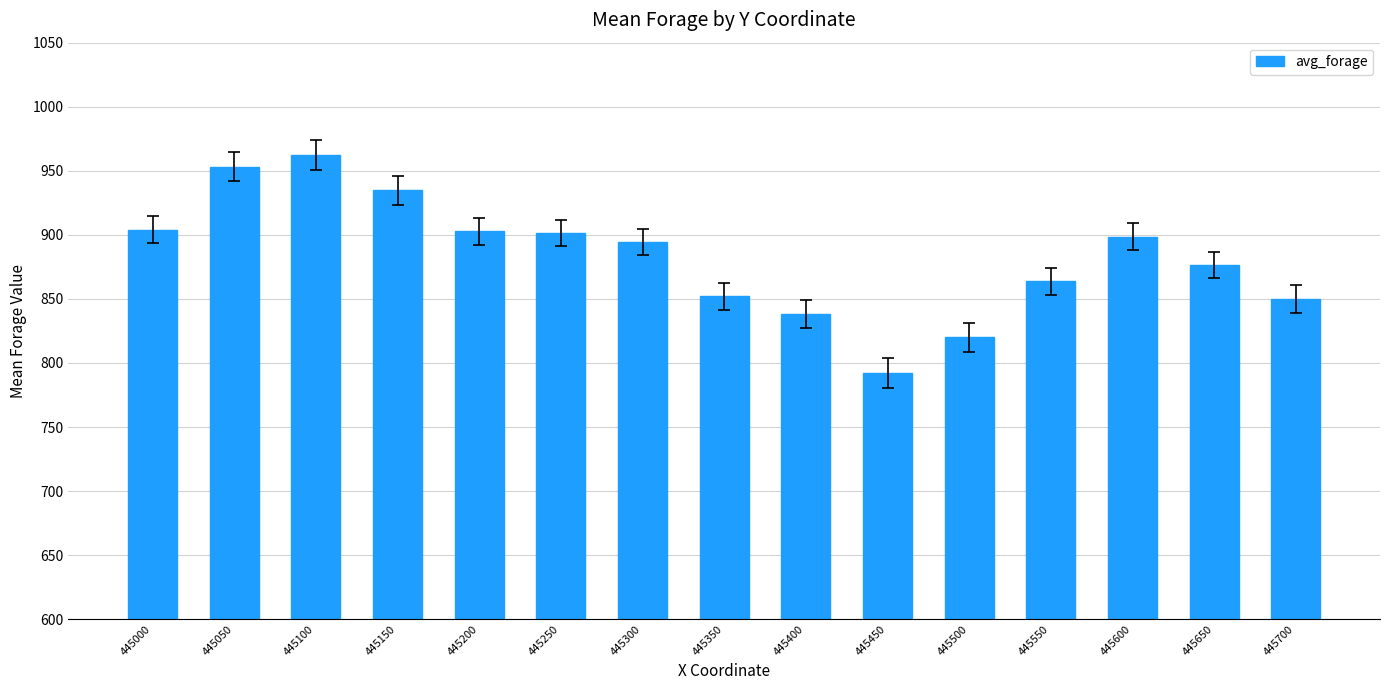

What is the ratio of the value at 445700 to the value at 445600?

0.9